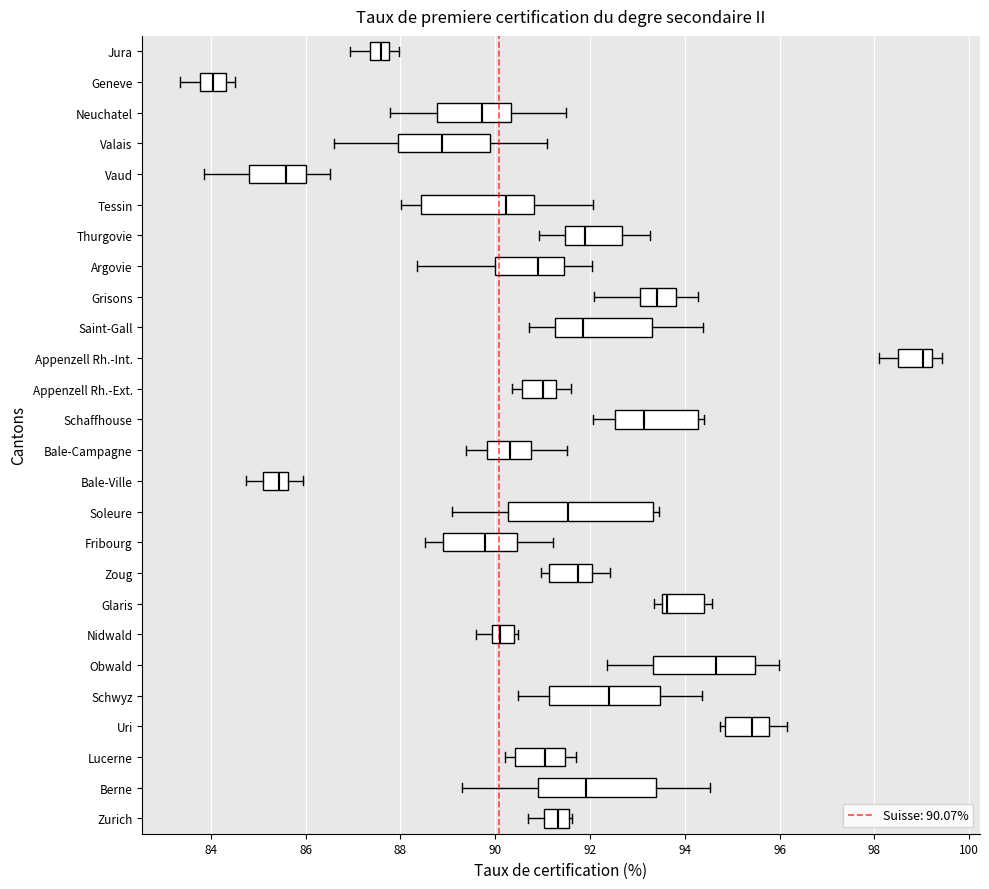

Where is the right edge of the box for Fribourg on the x-axis? The values are not printed on the chart, so give them approximately, as read against the axis.

90.4